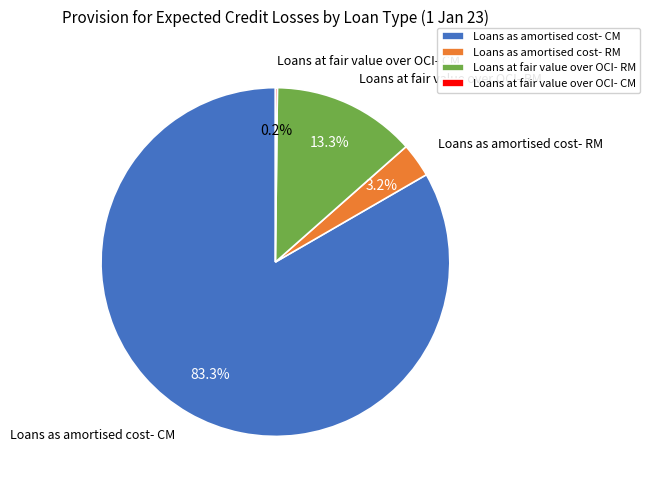

Does Loans as amortised cost- RM account for over 50% of the chart?

No